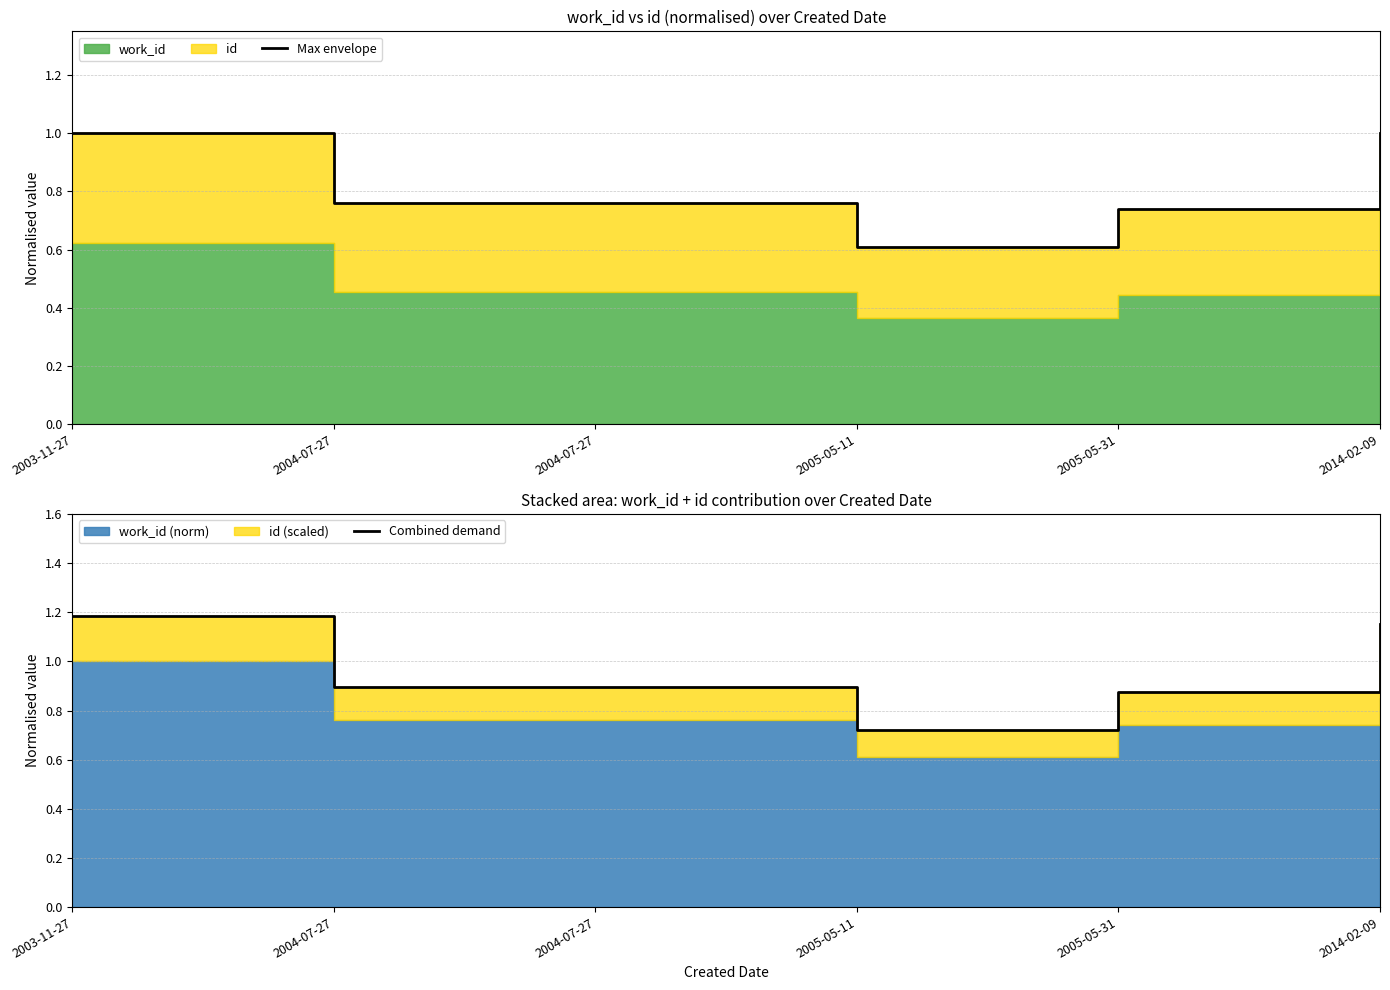

Reading left to right, list all the values displayed in this chart.

Max envelope: 1.0	0.8	0.8	0.6	0.7	1.0
Combined demand: 1.2	0.9	0.9	0.7	0.9	1.2